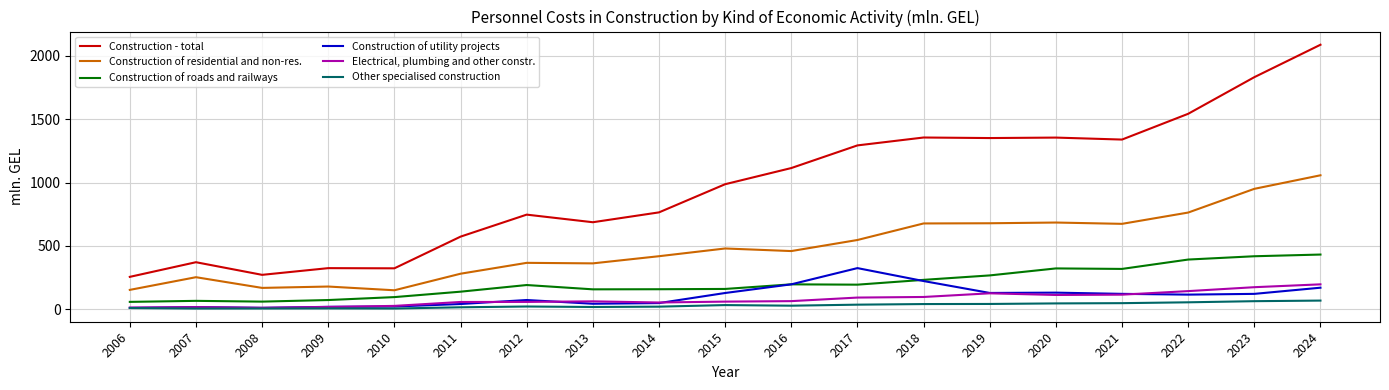

What is the difference between the second highest and minimum values in the Construction of roads and railways series?

360.2